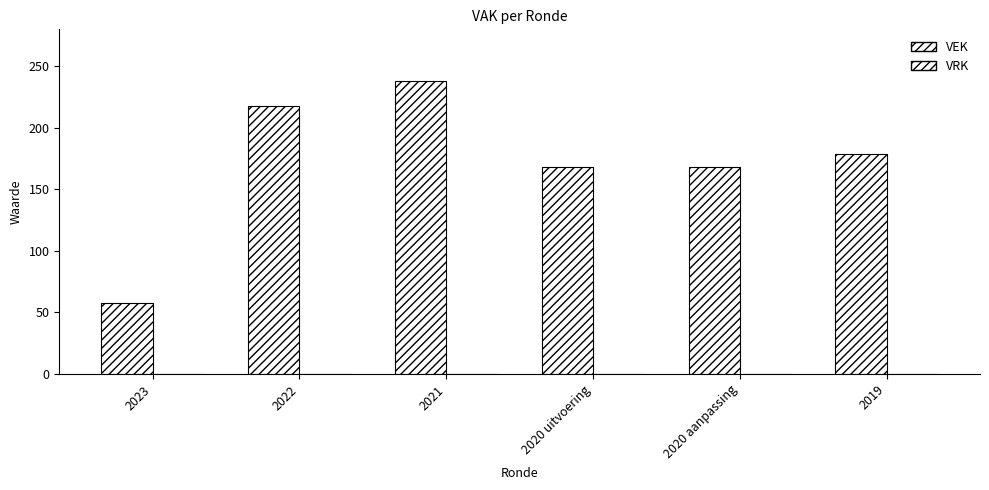

How many values are below 179?

3